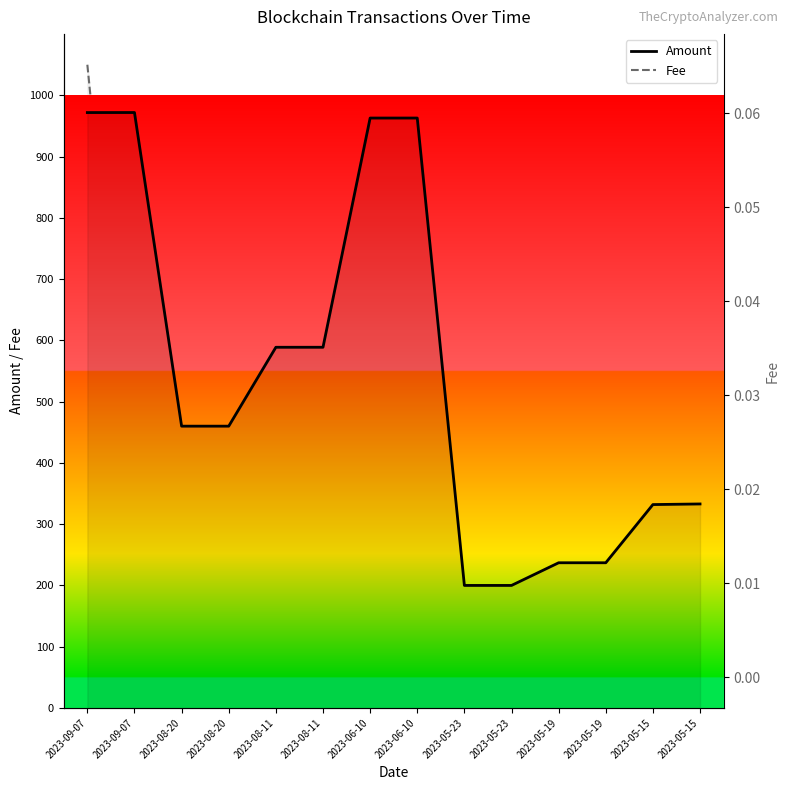

How many lines are shown in the chart?

2